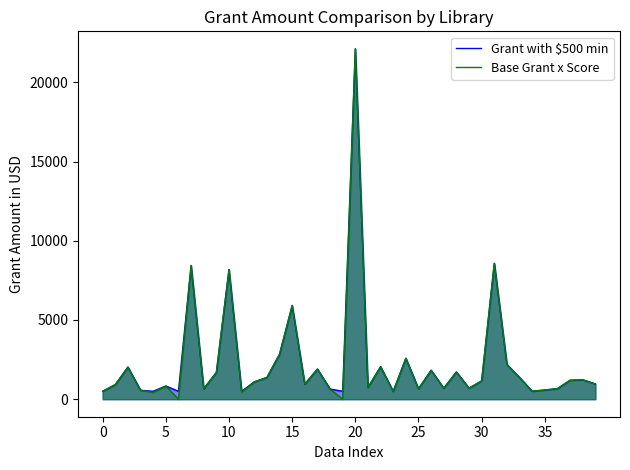

True or false: Base Grant x Score and Grant with $500 min intersect in this chart.

False